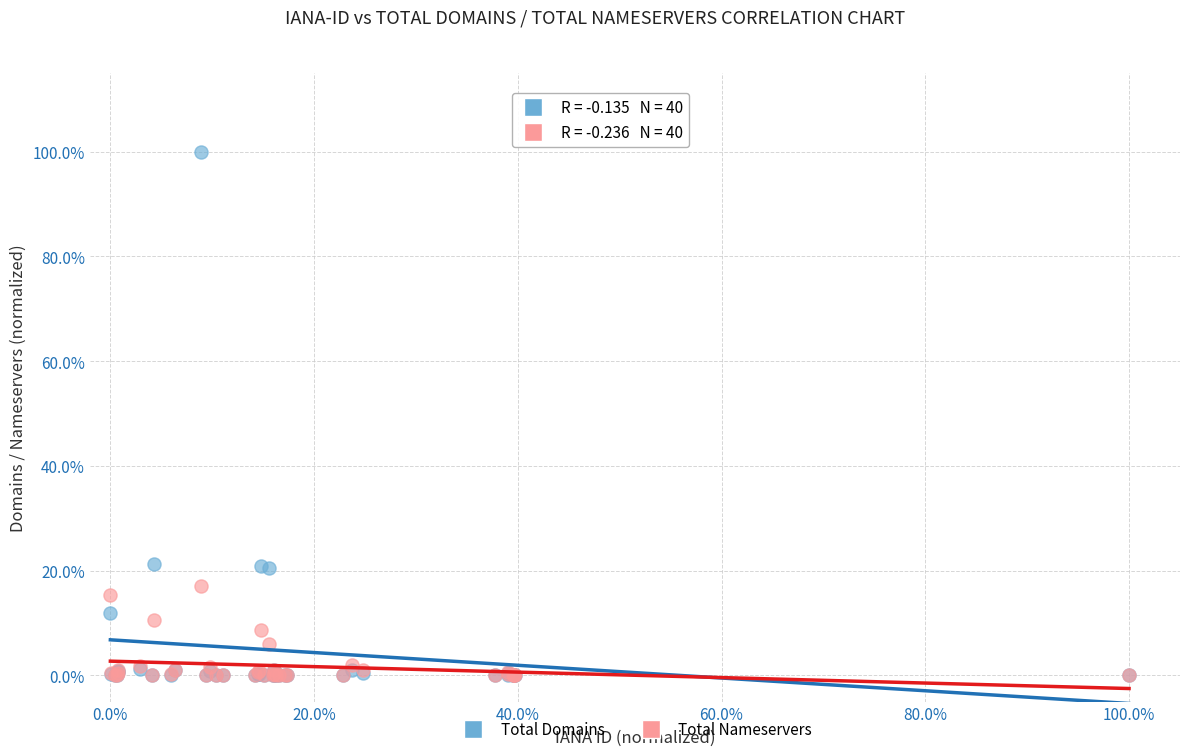

What are all the series names shown in the legend?

Total Domains, Total Nameservers